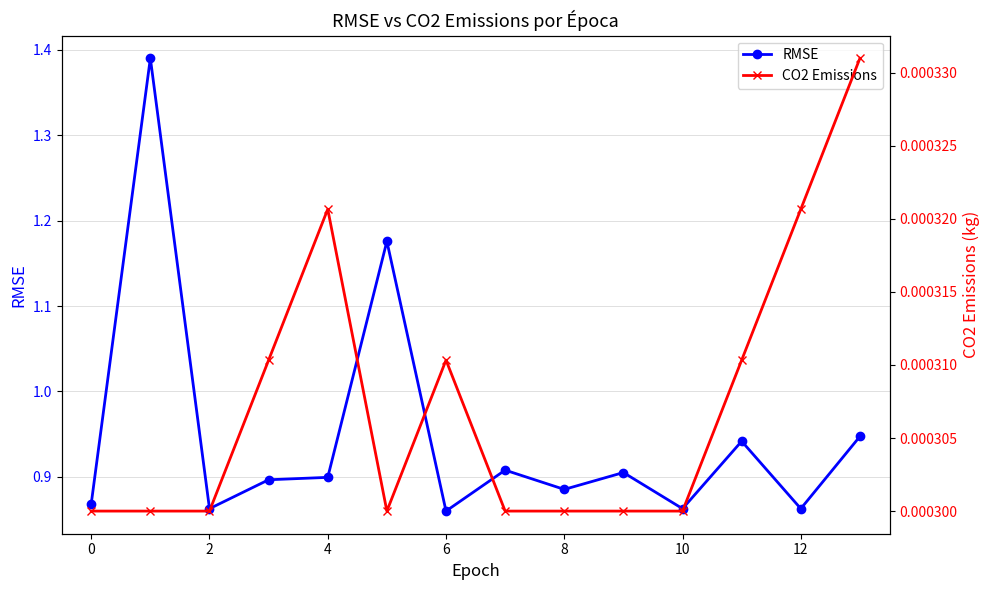

Rank the series by their maximum value, from highest to lowest.

RMSE, CO2 Emissions